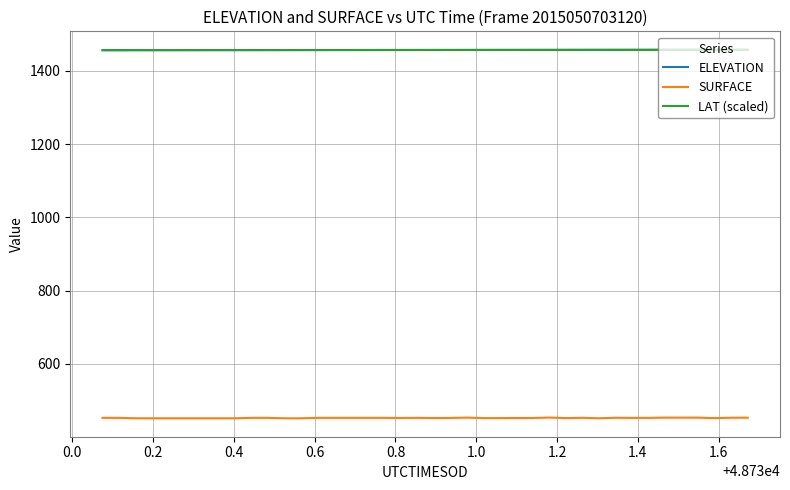

What is the minimum value for LAT (scaled)?

1456.5